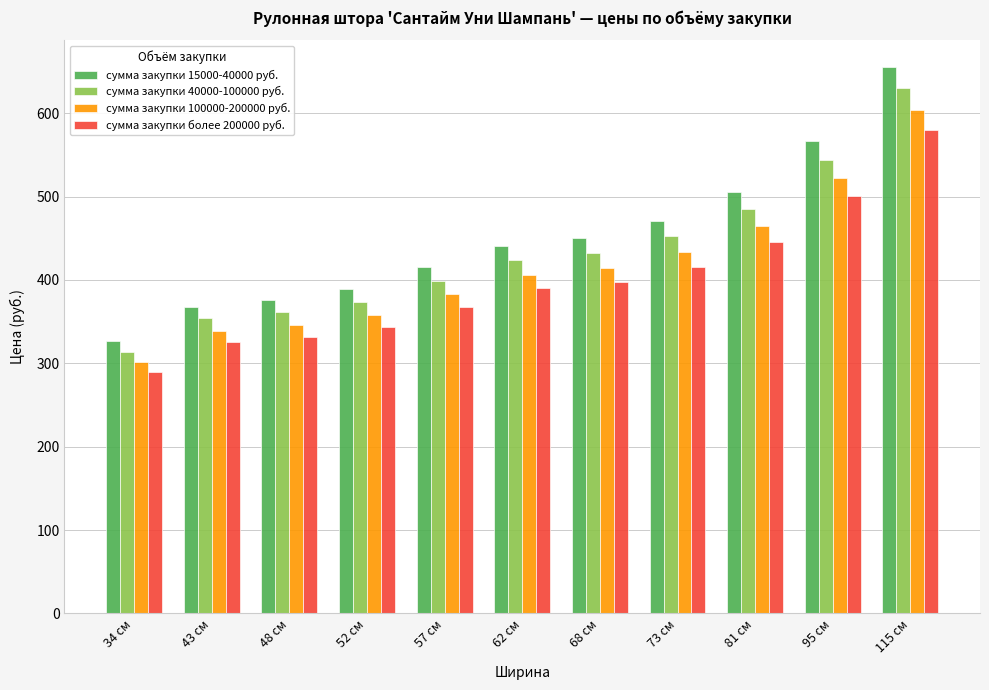

Reading right to left, what are all the values shown in this chart?

сумма закупки 15000-40000 руб.: 115 см=655	95 см=567	81 см=505	73 см=471	68 см=450	62 см=441	57 см=416	52 см=389	48 см=376	43 см=368	34 см=327
сумма закупки 40000-100000 руб.: 115 см=630	95 см=544	81 см=485	73 см=453	68 см=432	62 см=424	57 см=399	52 см=373	48 см=361	43 см=354	34 см=314
сумма закупки 100000-200000 руб.: 115 см=604	95 см=522	81 см=465	73 см=434	68 см=414	62 см=406	57 см=383	52 см=358	48 см=346	43 см=339	34 см=301
сумма закупки более 200000 руб.: 115 см=580	95 см=501	81 см=446	73 см=416	68 см=397	62 см=390	57 см=368	52 см=344	48 см=332	43 см=325	34 см=289